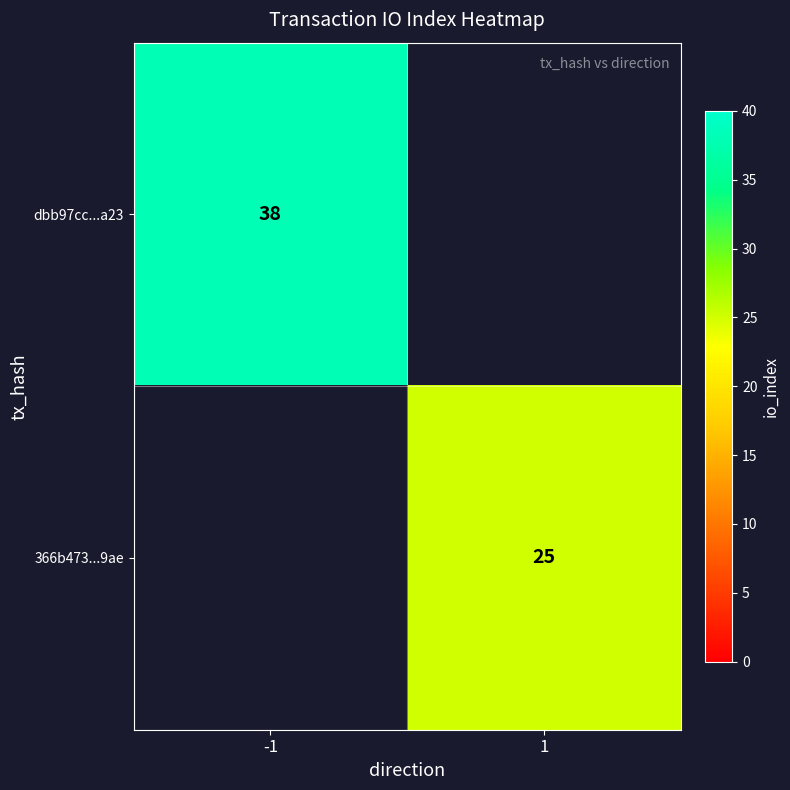

Is it true that dbb97cc...a23 equals 38 at -1?

True